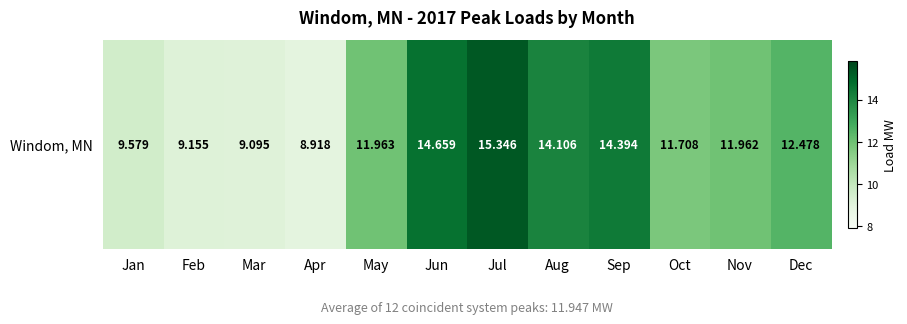

Where is the data nearest to the value 12?

May